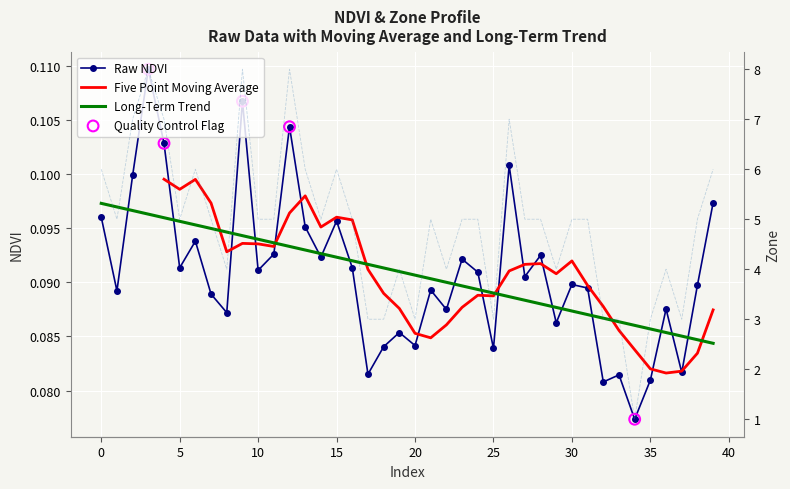

What is the total value across all series at 24?

5.1